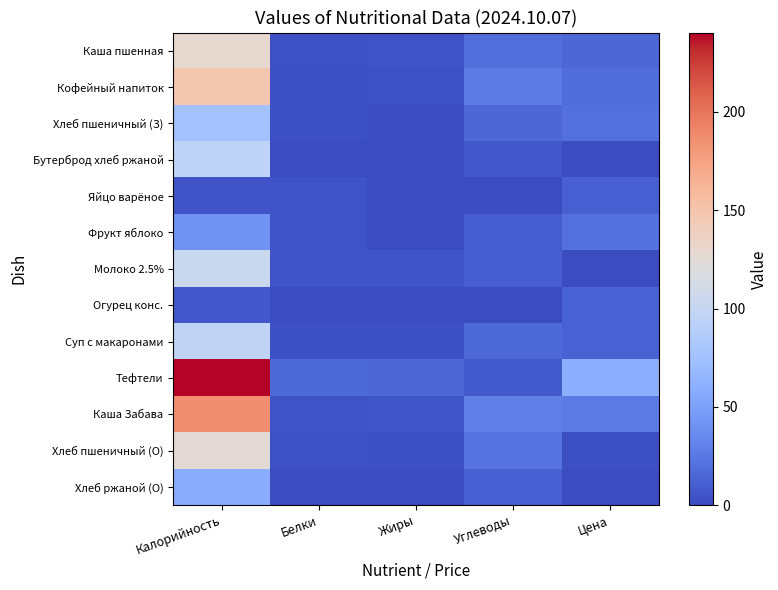

Between Жиры and Белки, which is larger?

Жиры